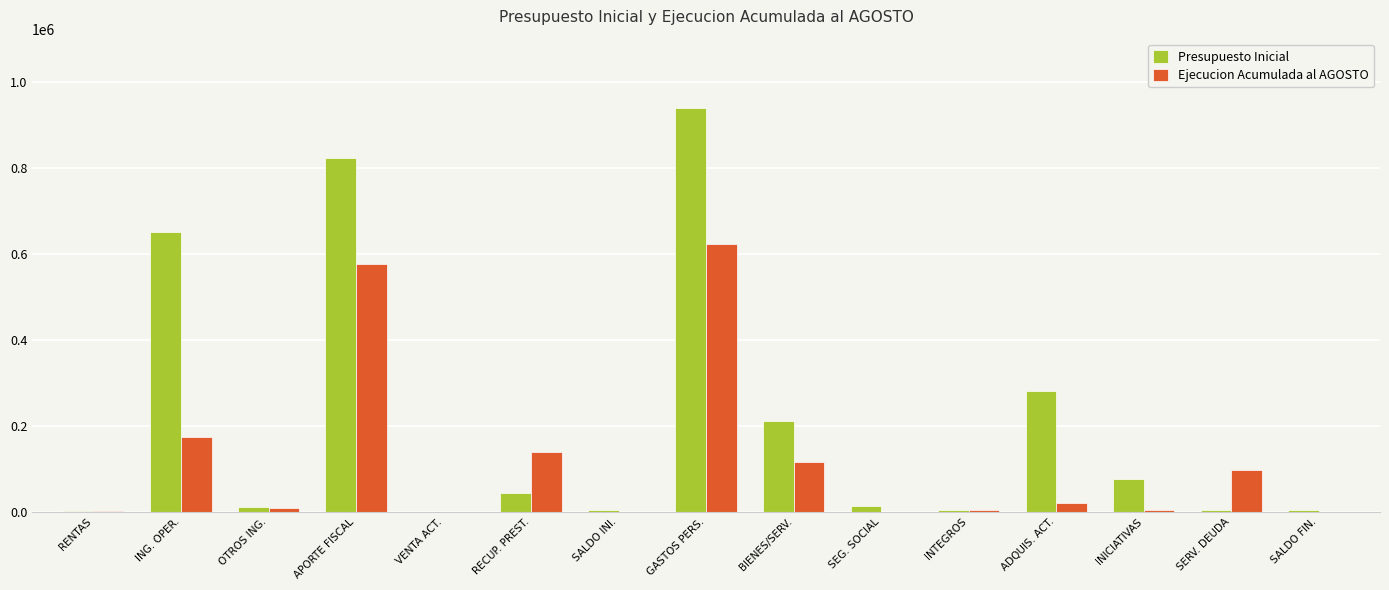

The value of Ejecucion Acumulada al AGOSTO at SALDO INI. is 302967. True or false?

False